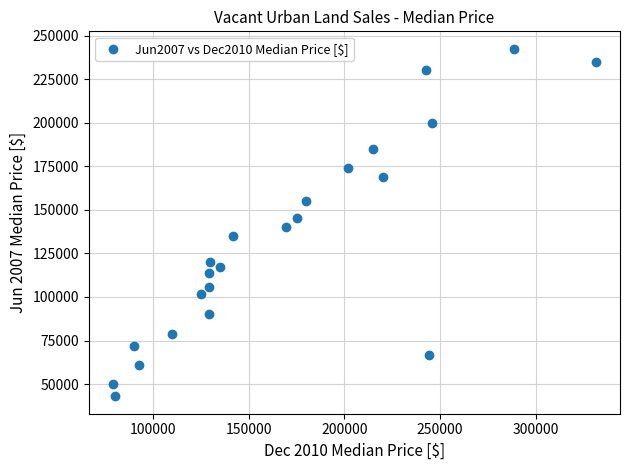

What is the range of Y values (max minus min)?

199450